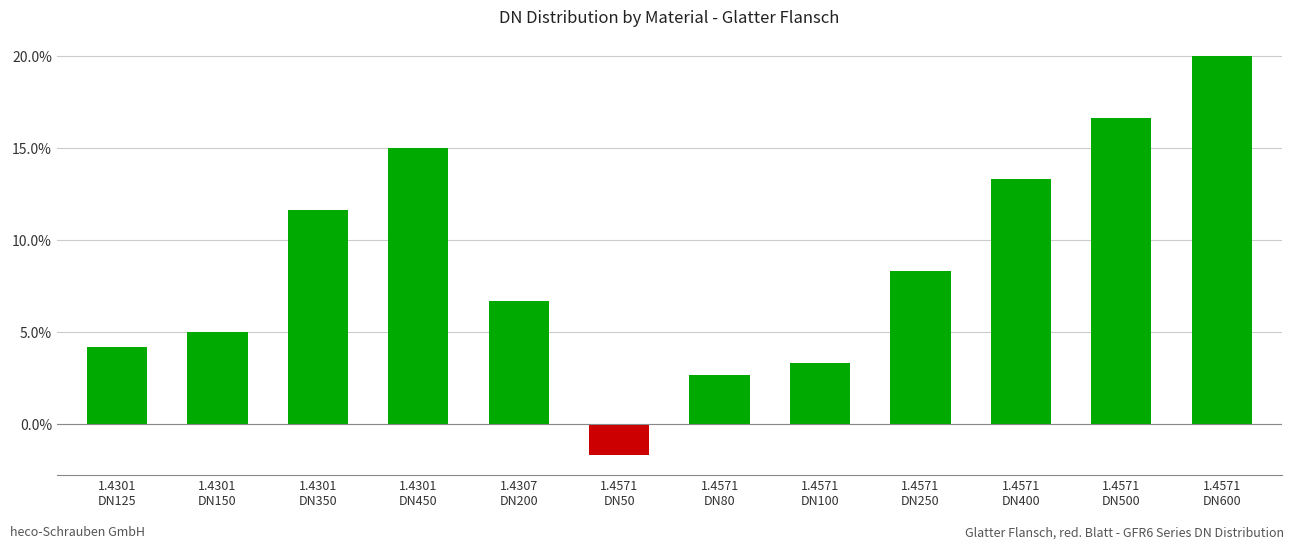

At which label is the value closest to 0?

1.4571
DN50